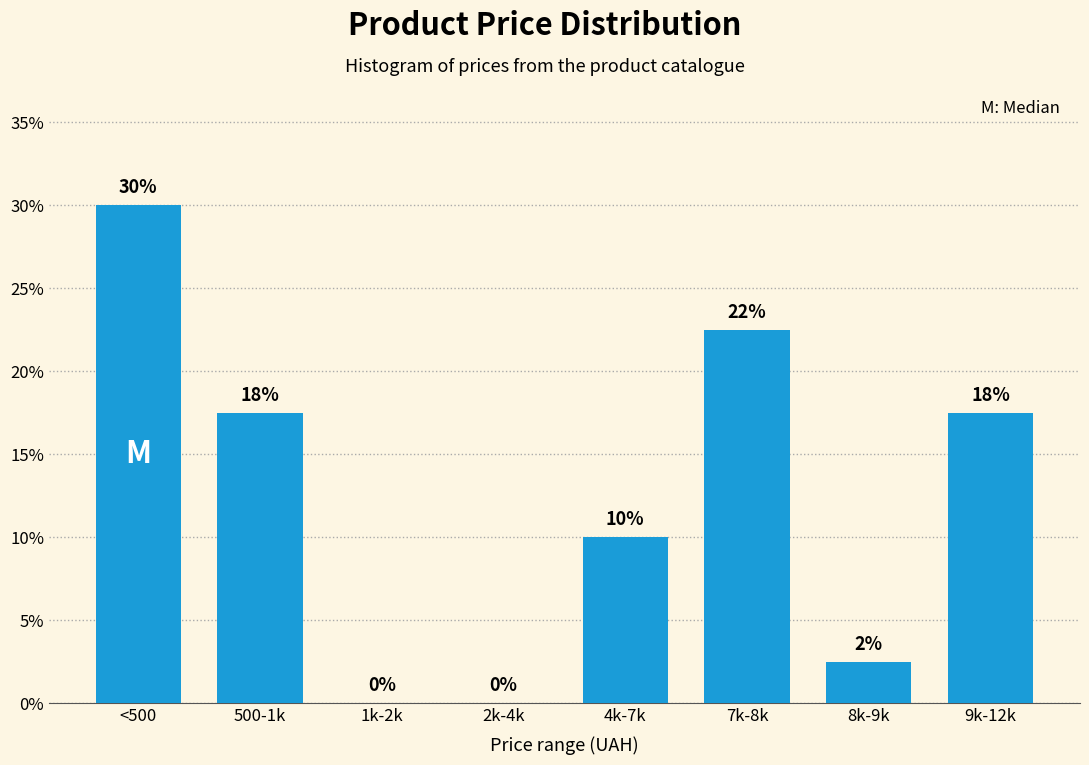

Which has a higher value, 1k-2k or 8k-9k?

8k-9k